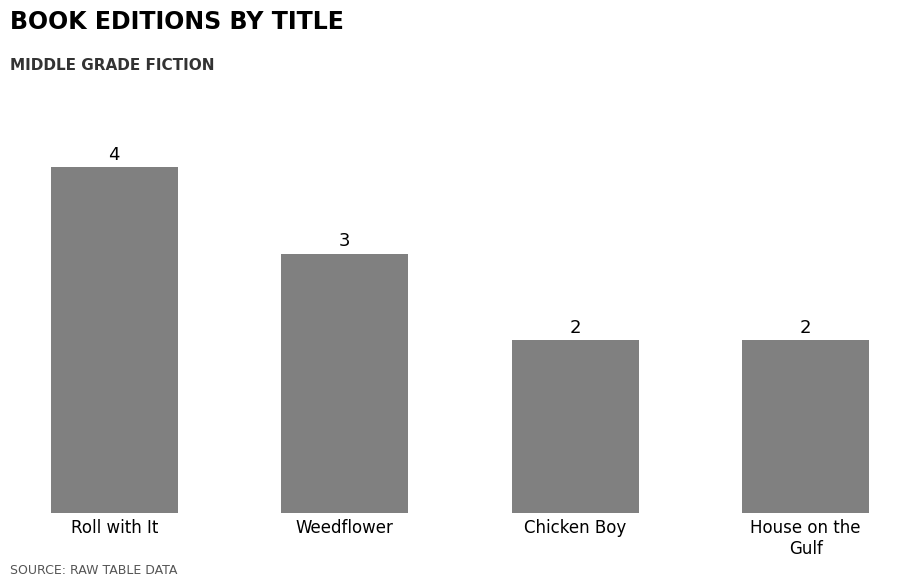

At which label is the value closest to 3?

Weedflower